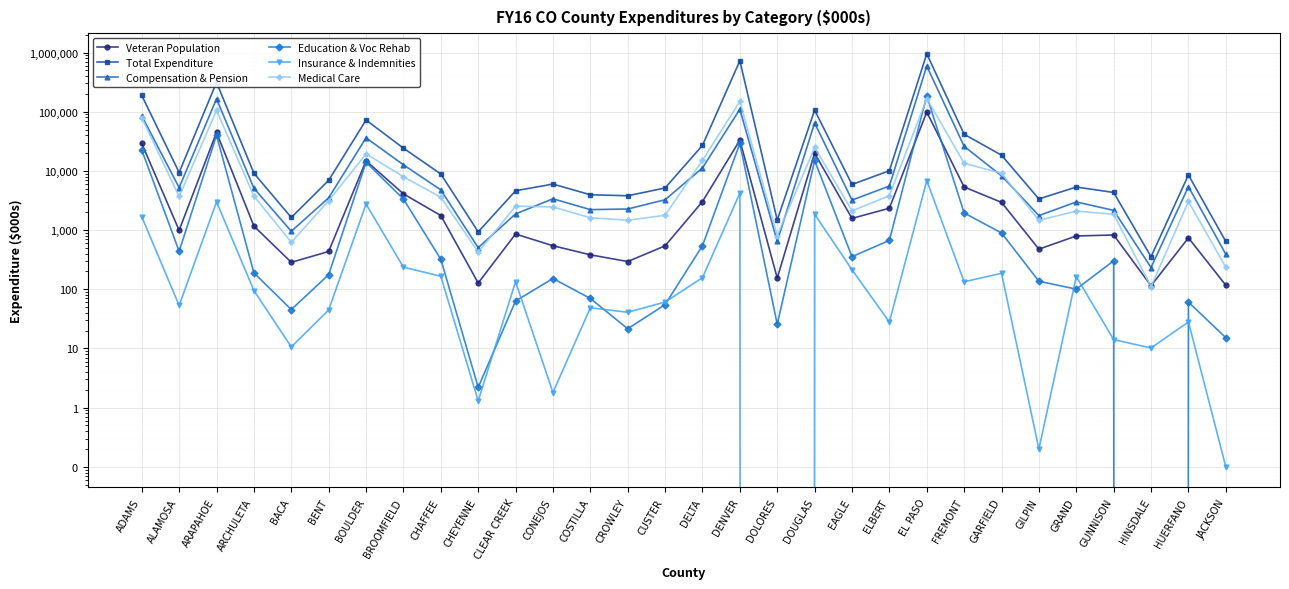

What position from the right is DELTA?

15